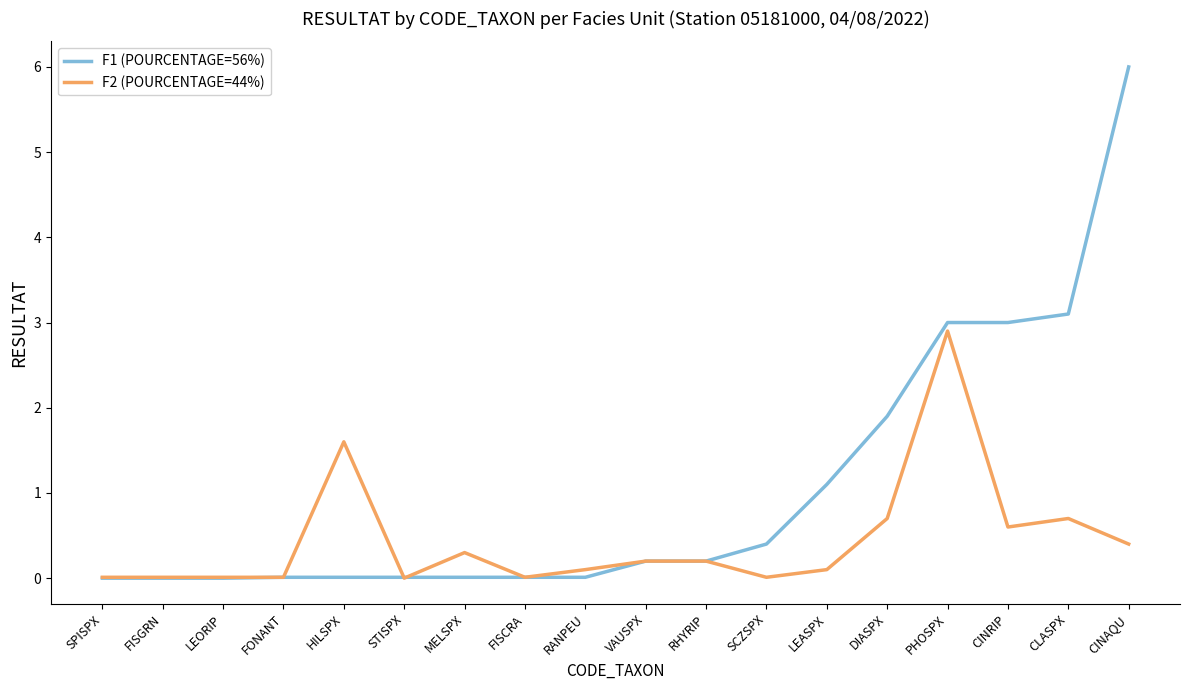

Which series changed the most between PHOSPX and CINRIP?

F2 (POURCENTAGE=44%)